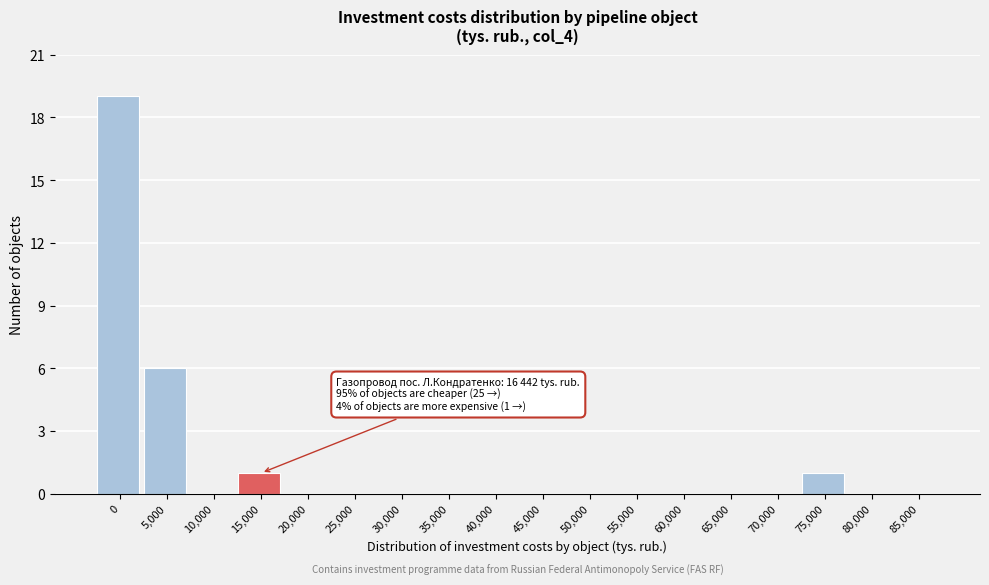

Reading left to right, what are all the values shown in this chart?

0=19	5,000=6	10,000=0	15,000=1	20,000=0	25,000=0	30,000=0	35,000=0	40,000=0	45,000=0	50,000=0	55,000=0	60,000=0	65,000=0	70,000=0	75,000=1	80,000=0	85,000=0